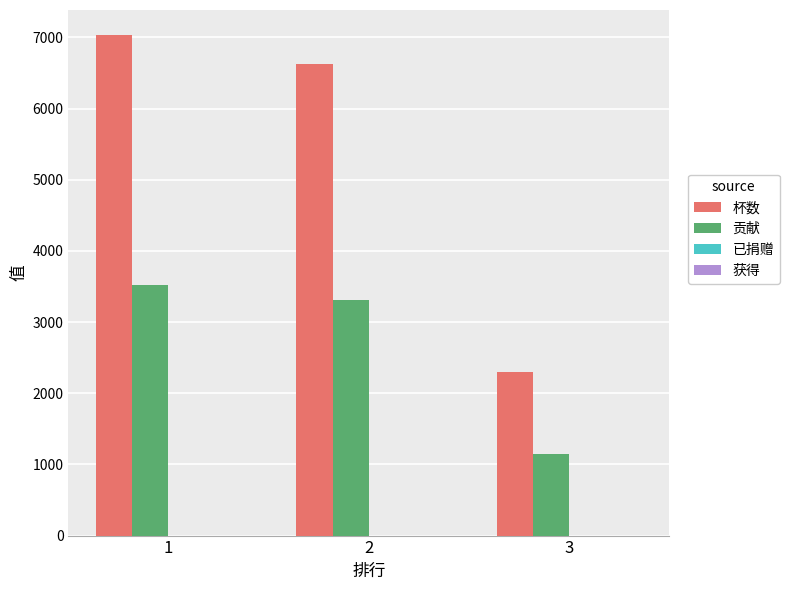

At which category does the chart reach its minimum across all series?

3